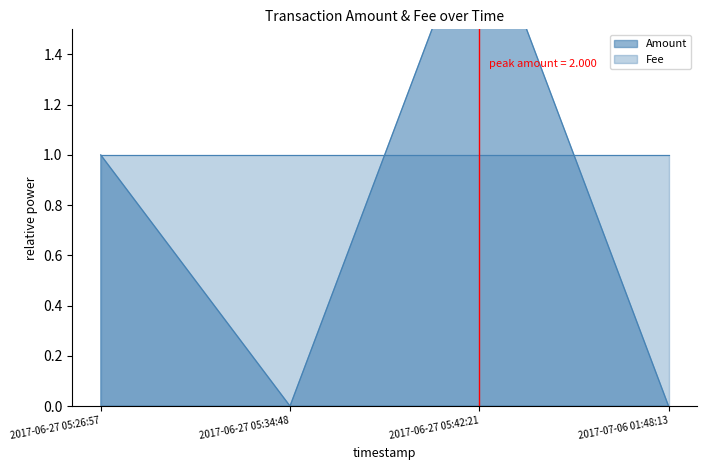

Rank the series by their average value, from lowest to highest.

Amount, Fee